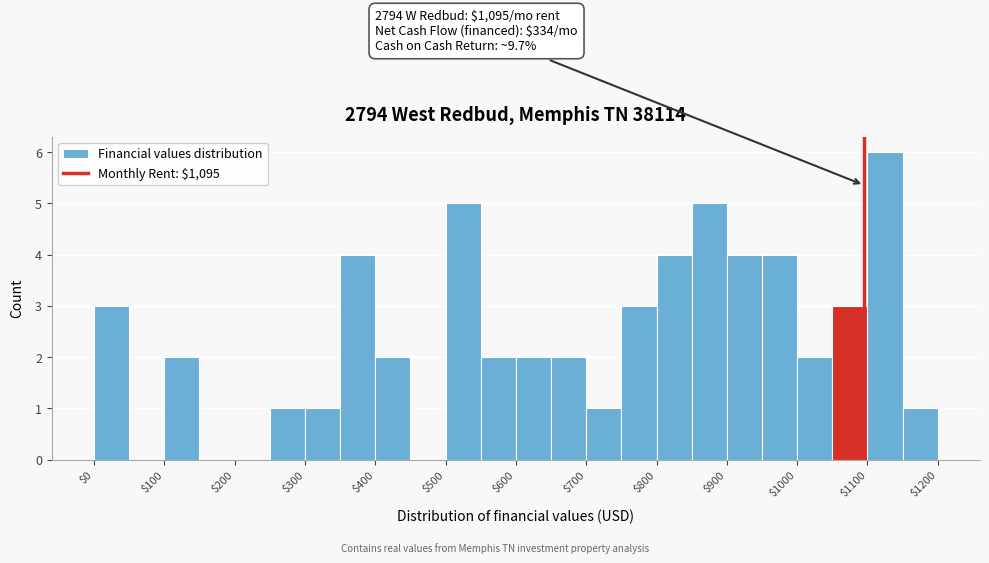

Which range on the x-axis has the tallest bar?

1100 to 1150